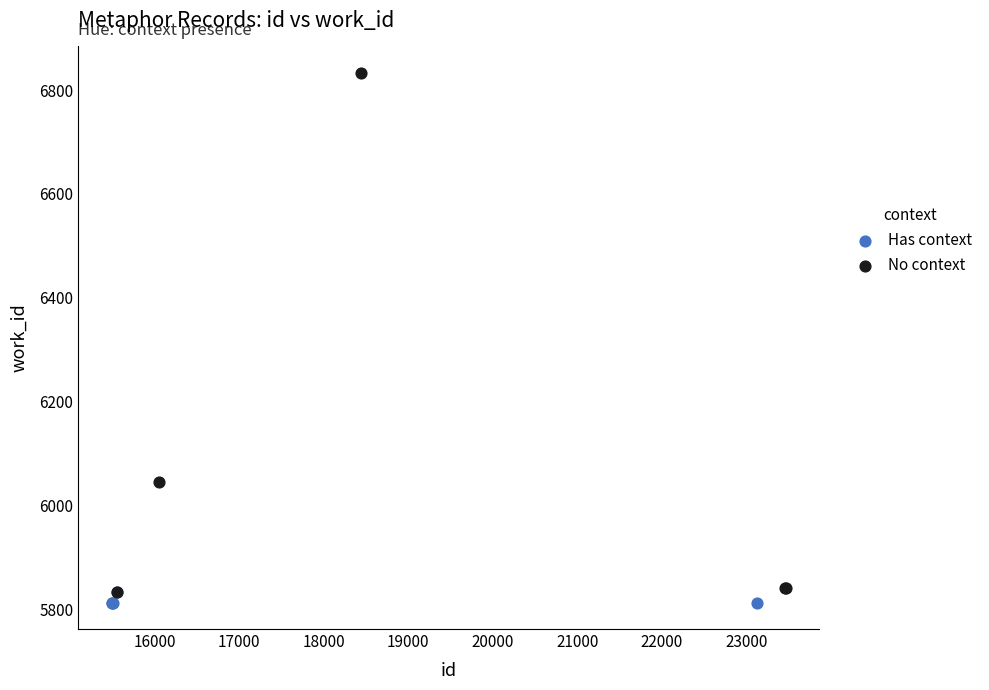

Which series has the largest Y range (max minus min)?

No context